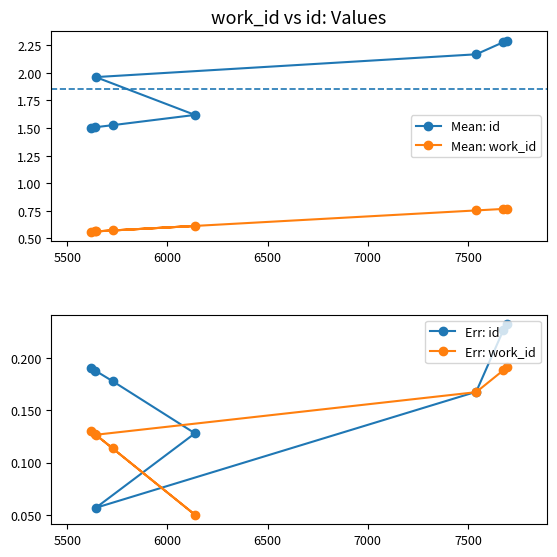

At how many categories does at least one series exceed 1?

8